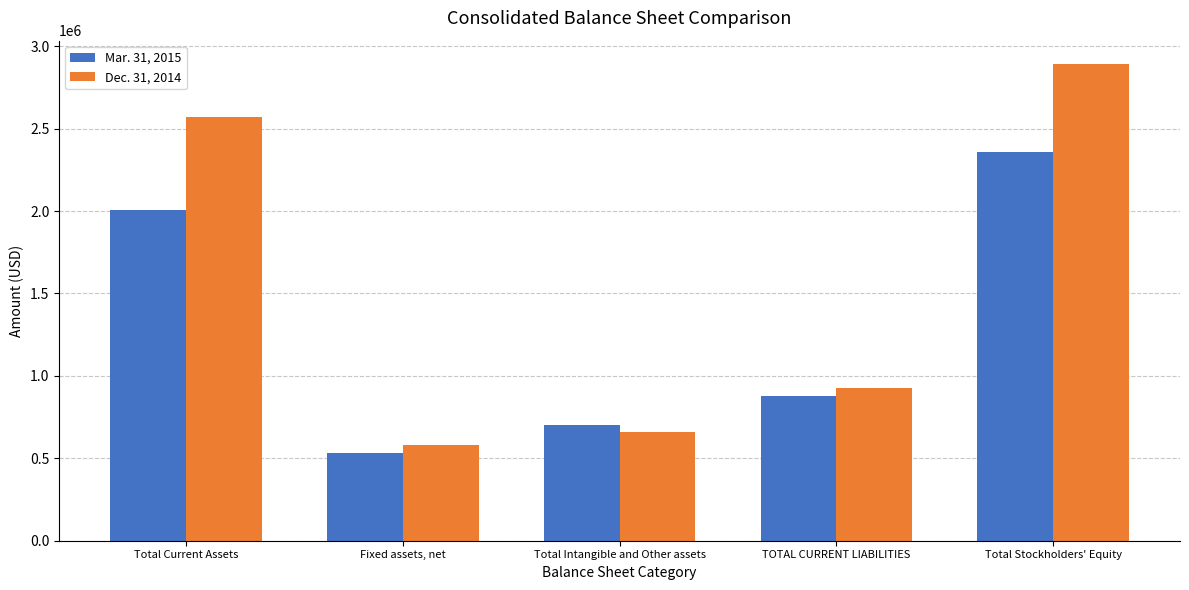

Which series has the largest total across all categories?

Dec. 31, 2014